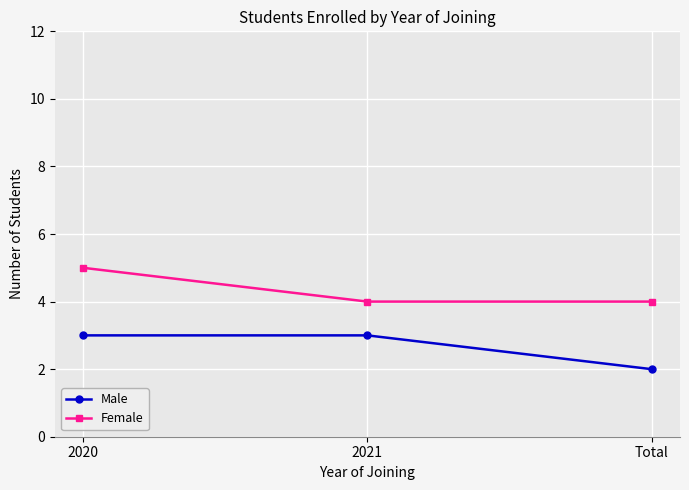

At how many categories does at least one series exceed 3?

3